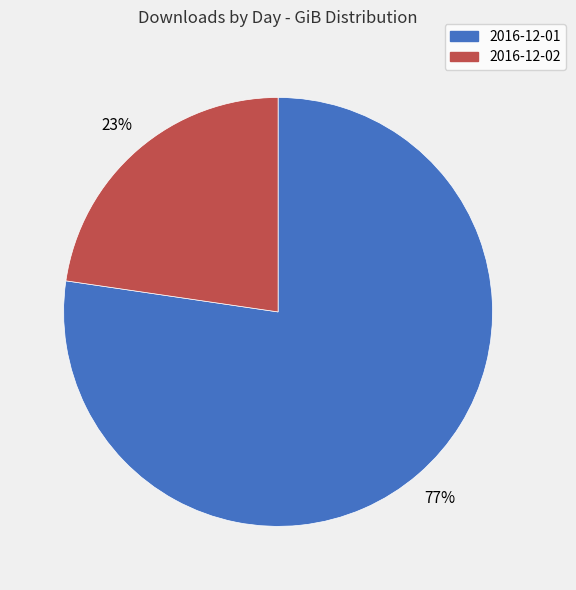

Is there a majority slice in this chart?

Yes